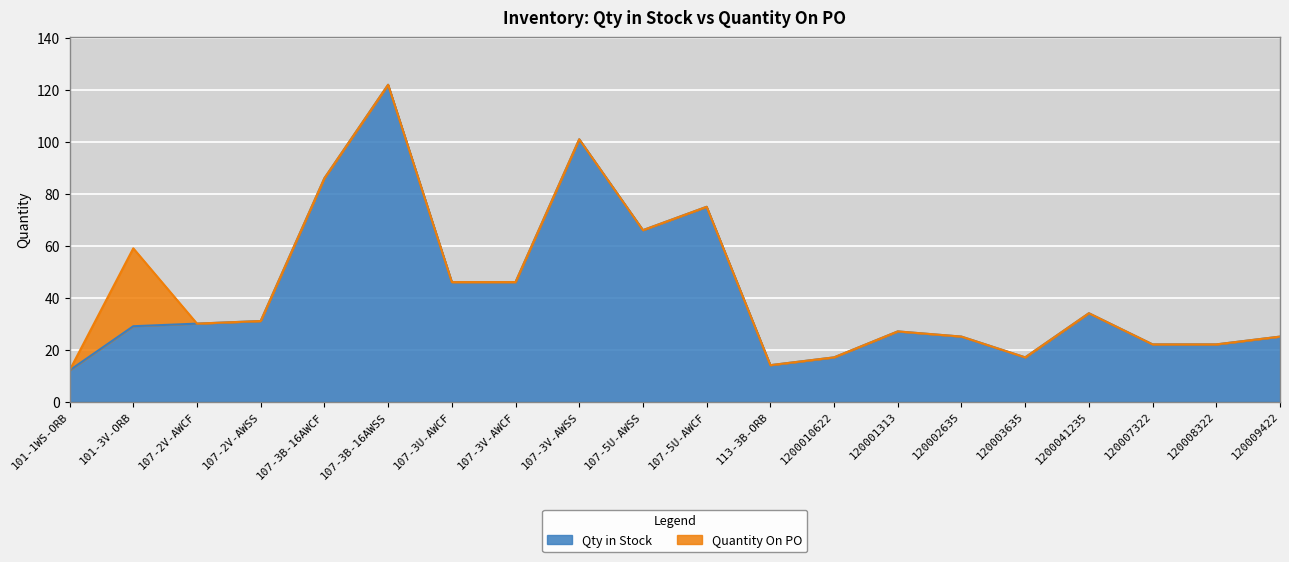

Is it true that the value at 120003635 is 17?

True